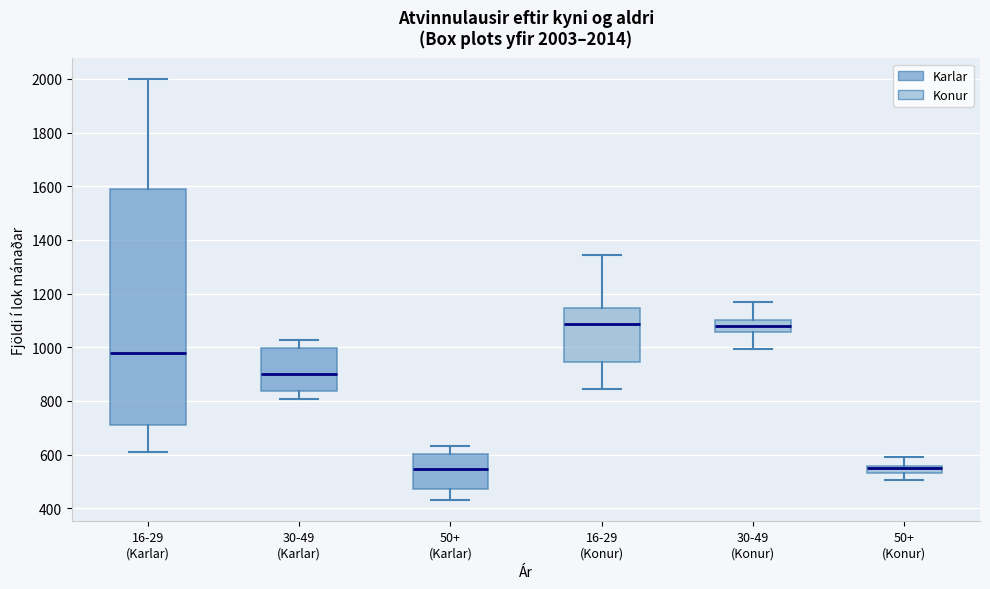

Which box is the tallest, from its lower edge to its upper edge?

16-29 (Karlar)